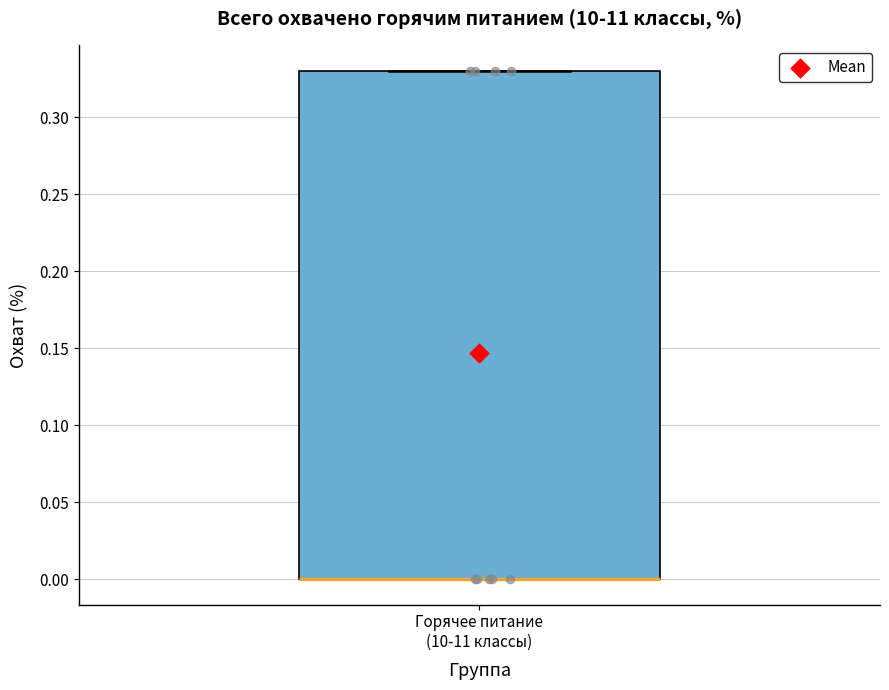

Where is the upper edge of the box for Горячее питание (10-11 классы) on the y-axis? The values are not printed on the chart, so give them approximately, as read against the axis.

0.33